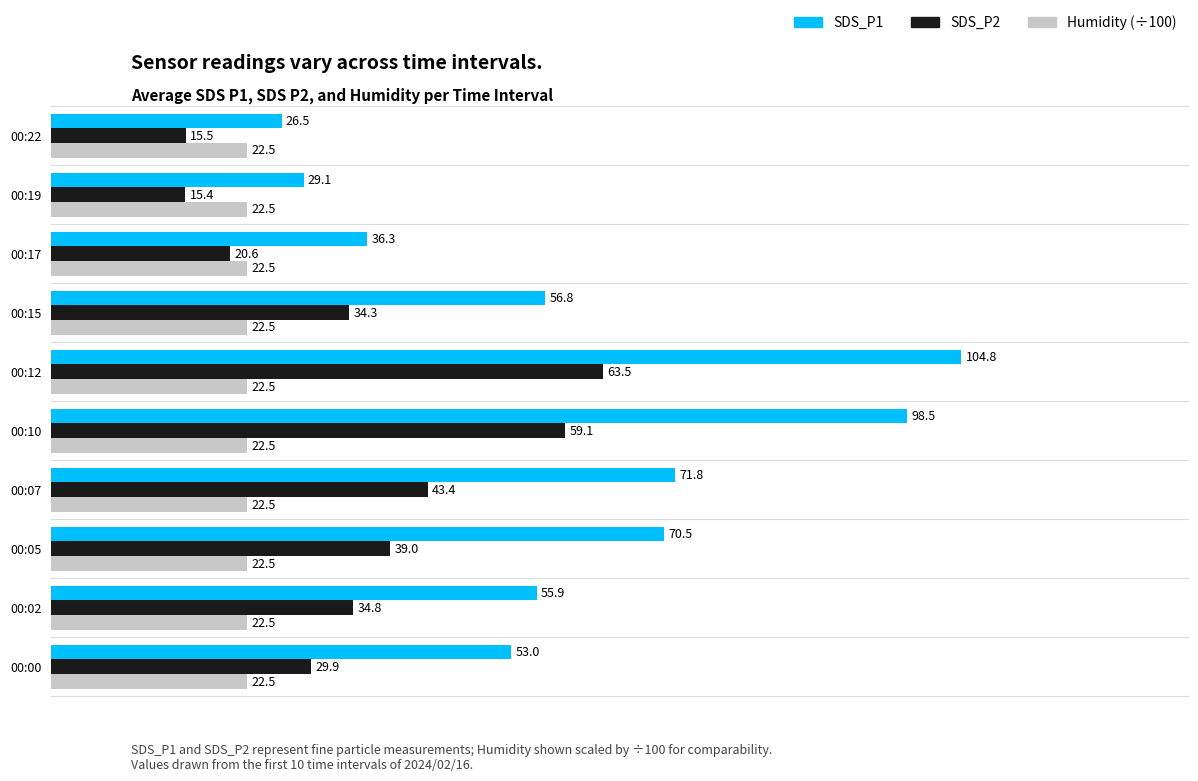

Rank the series by their average value, from lowest to highest.

Humidity (÷100), SDS_P2, SDS_P1